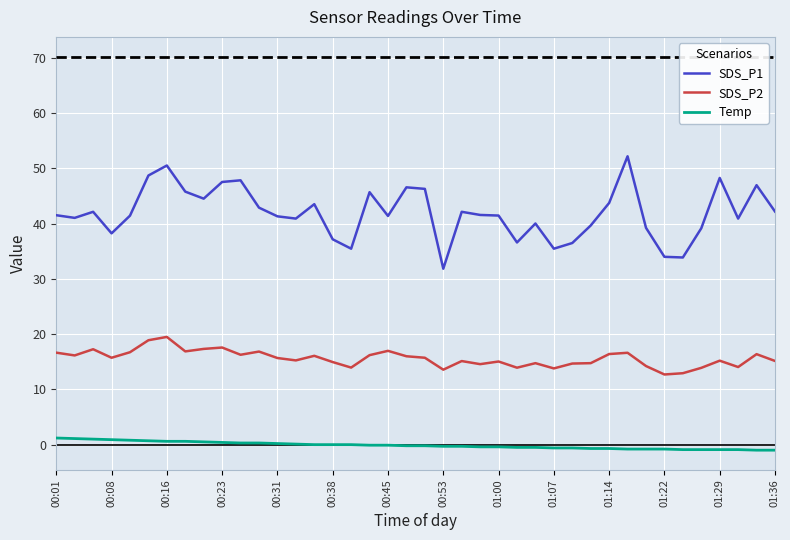

At how many categories does at least one series exceed 5?

40